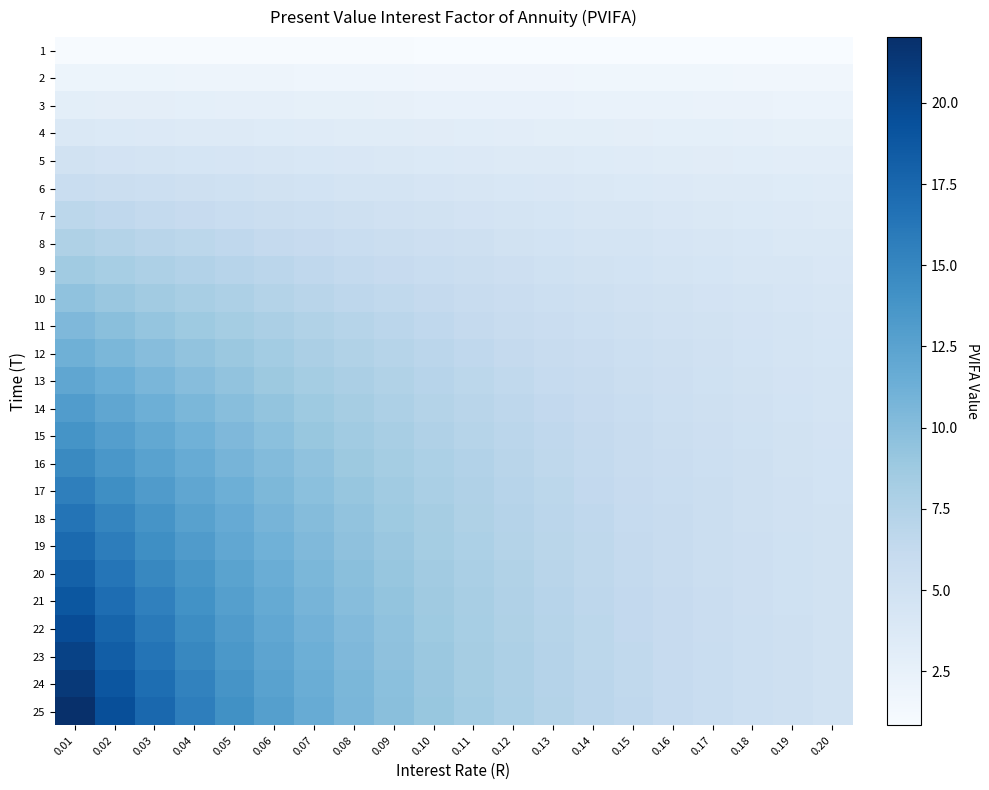

How many distinct data groups are displayed?

25